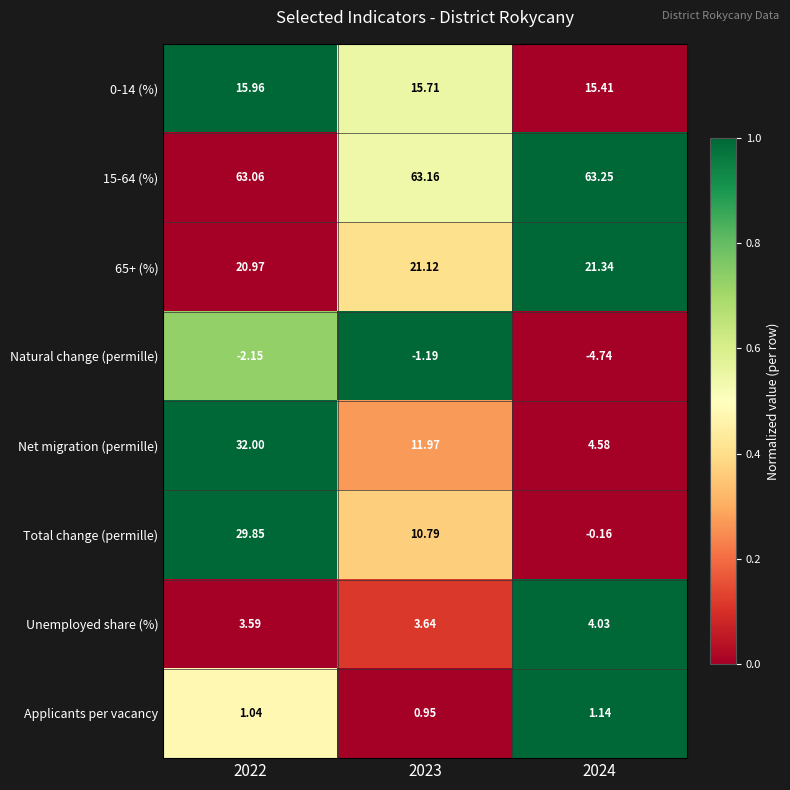

Which series has the largest range (max minus min)?

Total change (permille)